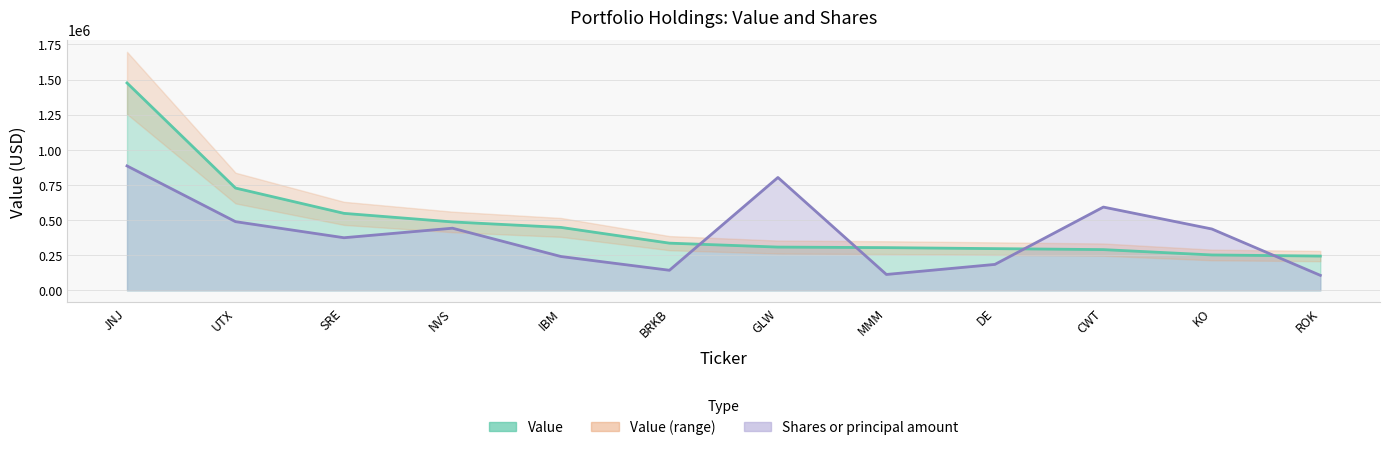

At how many categories does at least one series exceed 562369?

4